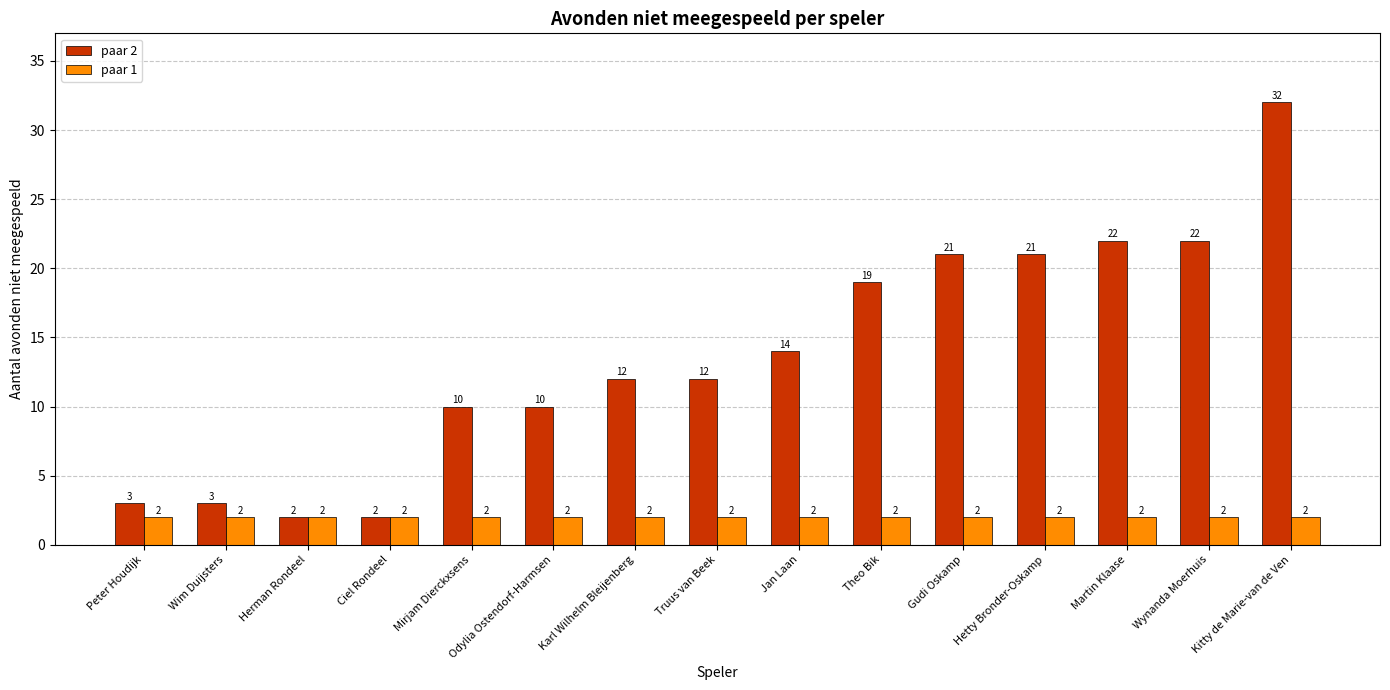

What is the highest value of the paar 1 series?

2